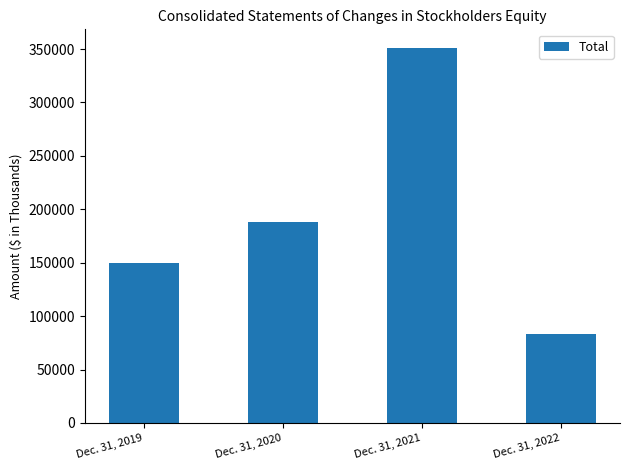

Which label corresponds to the largest value in the chart?

Dec. 31, 2021